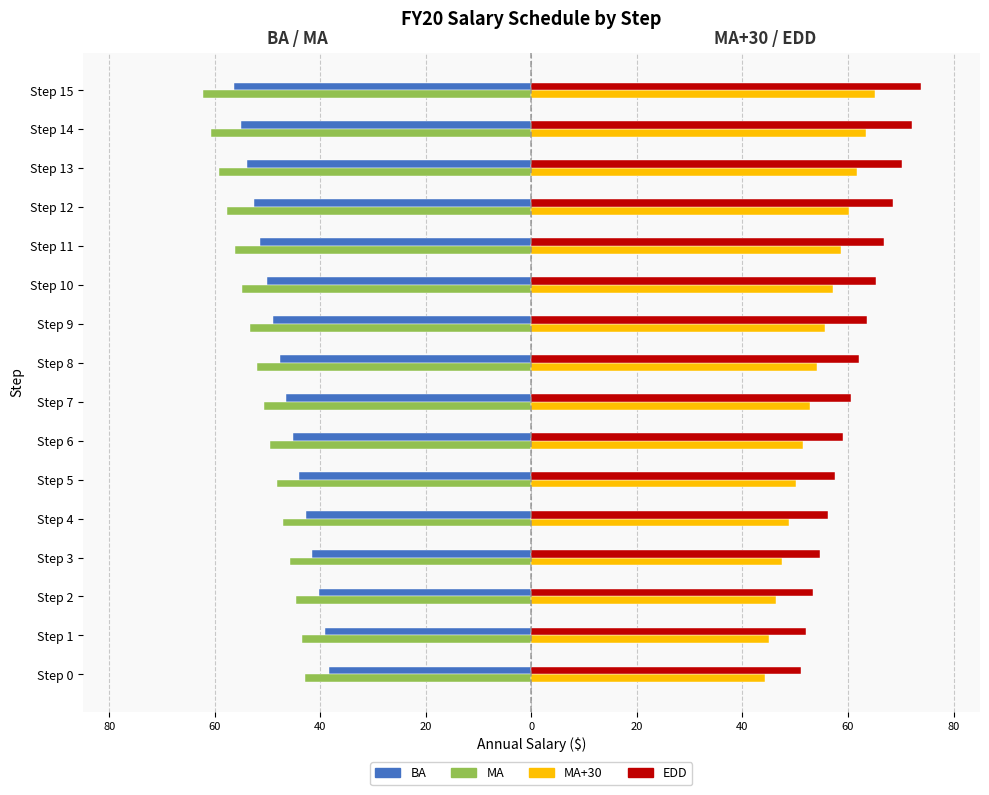

What are all the series names shown in the legend?

BA, MA, MA+30, EDD